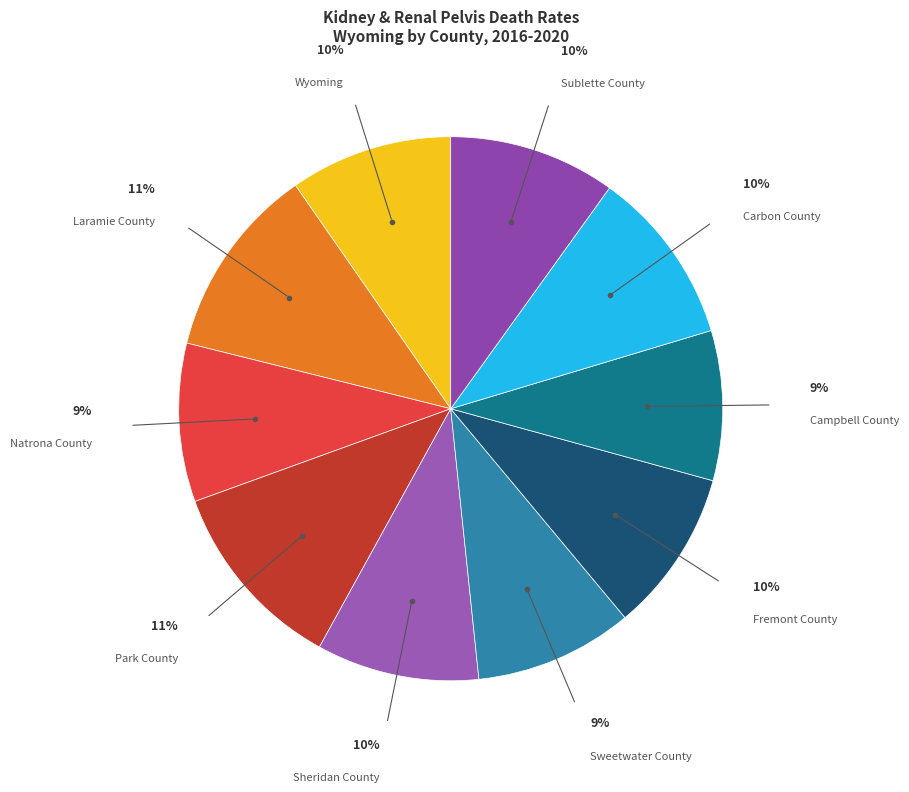

Which has a higher value, Park County or Natrona County?

Park County